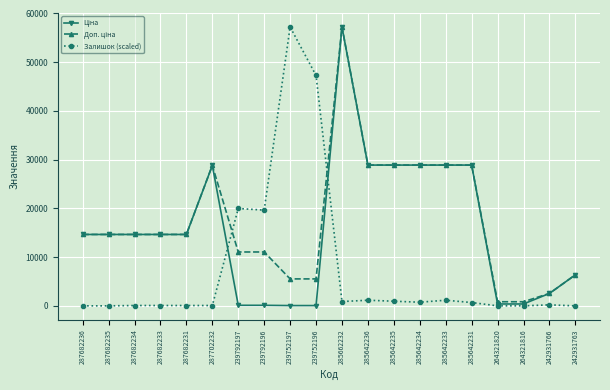

Is this an area chart (filled region under the line)?

No